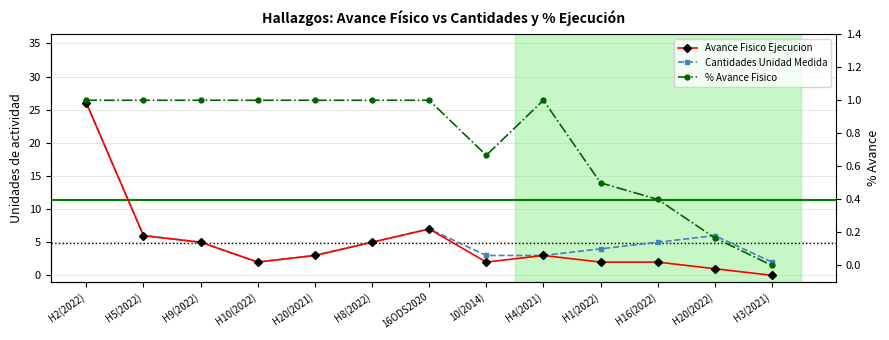

Where does the Cantidades Unidad Medida series first go above 5?

H2(2022)